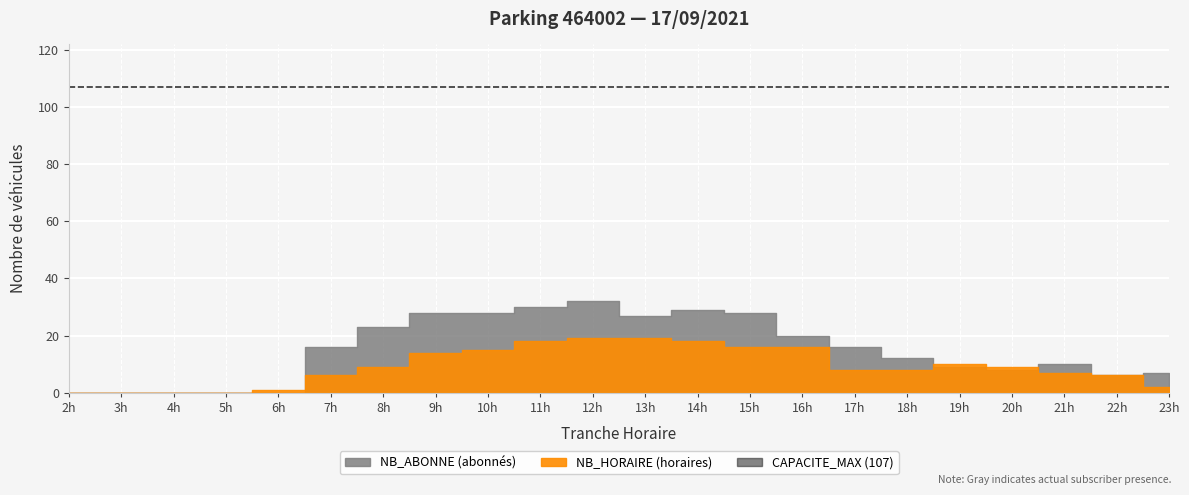

What is the sum of the NB_ABONNE values at 2 and 7?

16